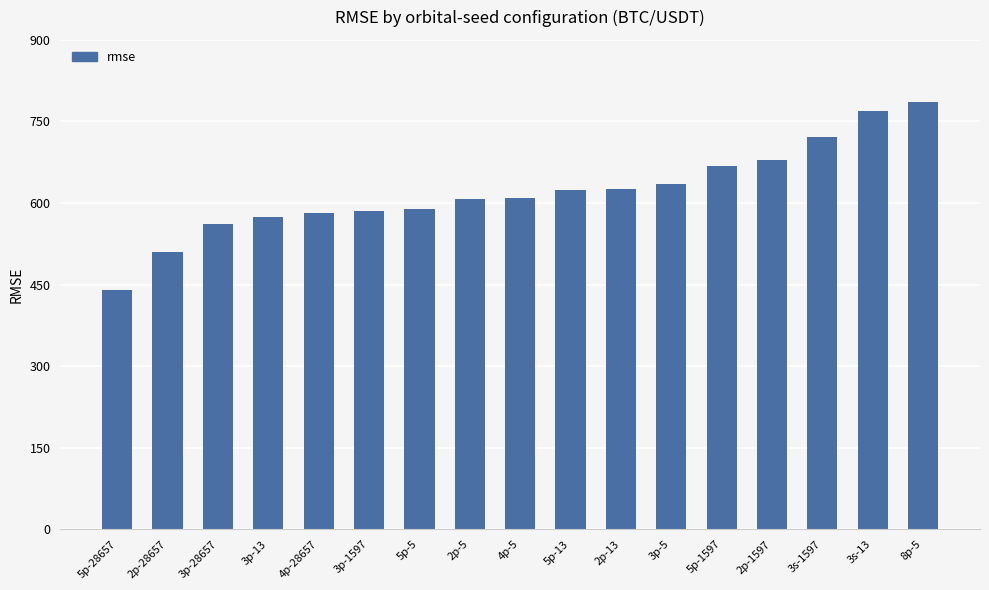

What is the maximum value shown in the chart?

785.8